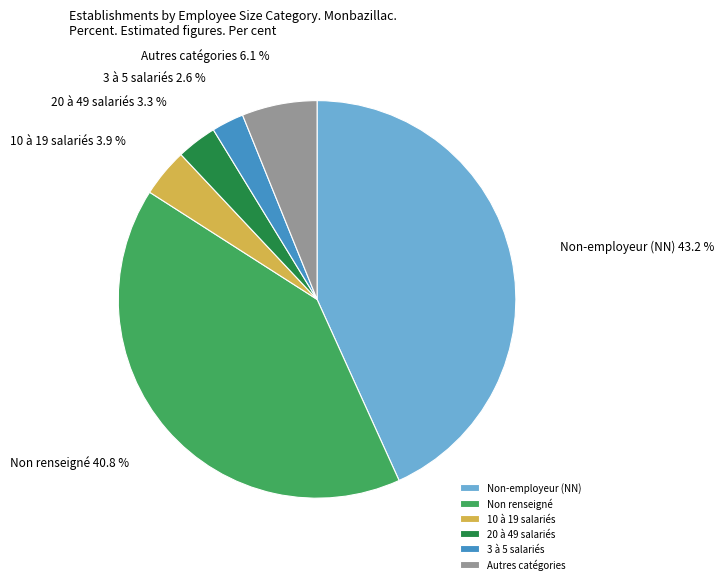

Is there a majority slice in this chart?

No